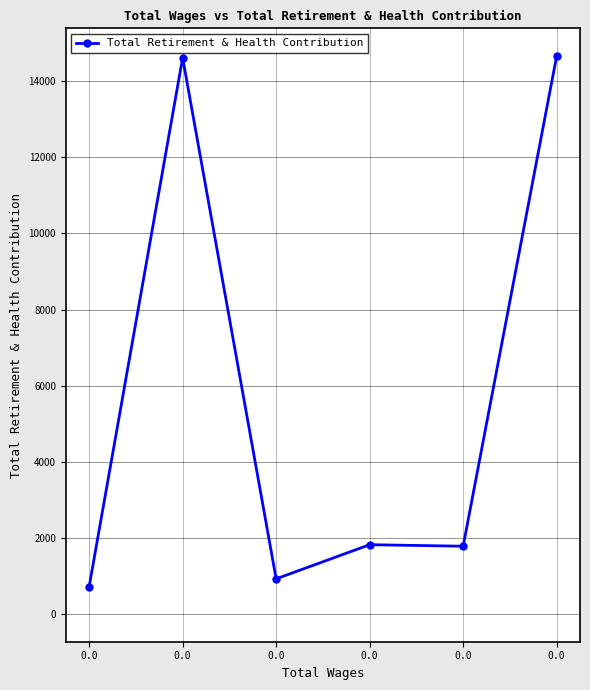

Reading left to right, what are all the values shown in this chart?

0.0=717	0.0=14620	0.0=920	0.0=1818	0.0=1778	0.0=14659